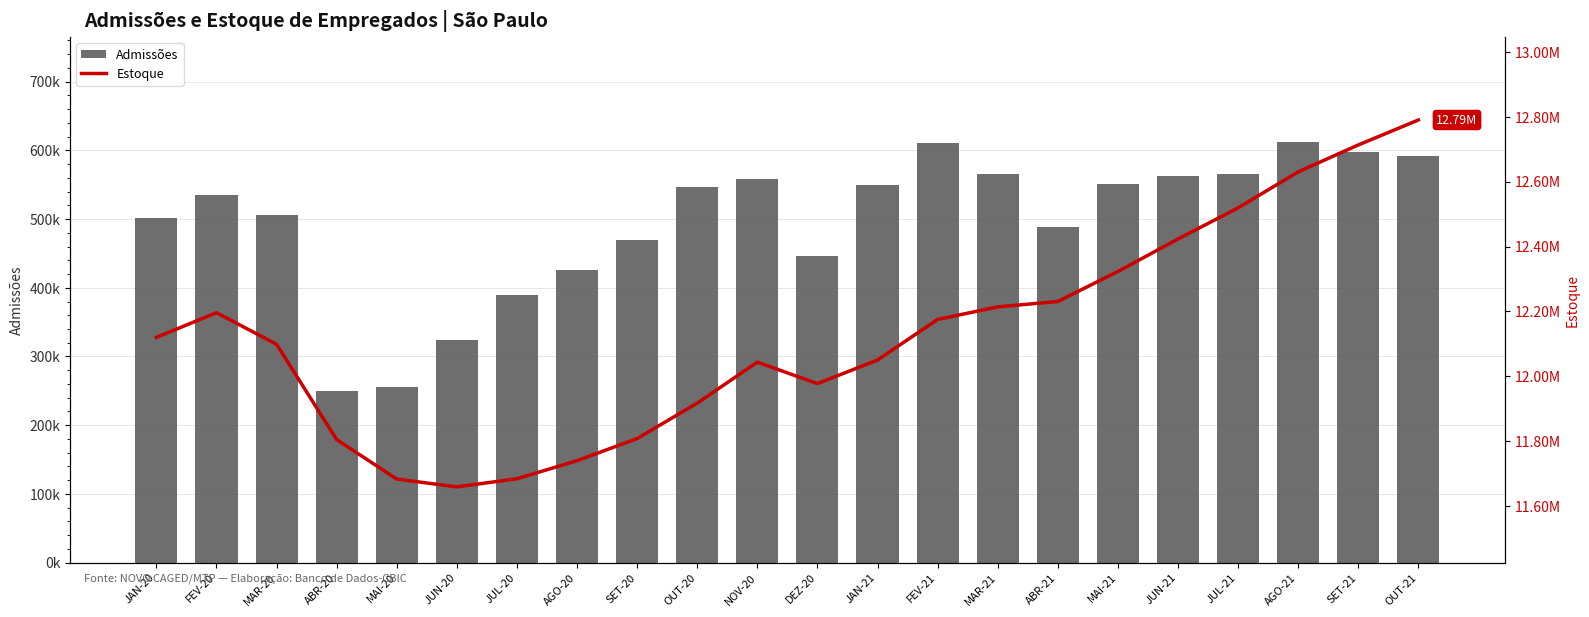

What is the label of the 3rd bar from the right?

AGO-21